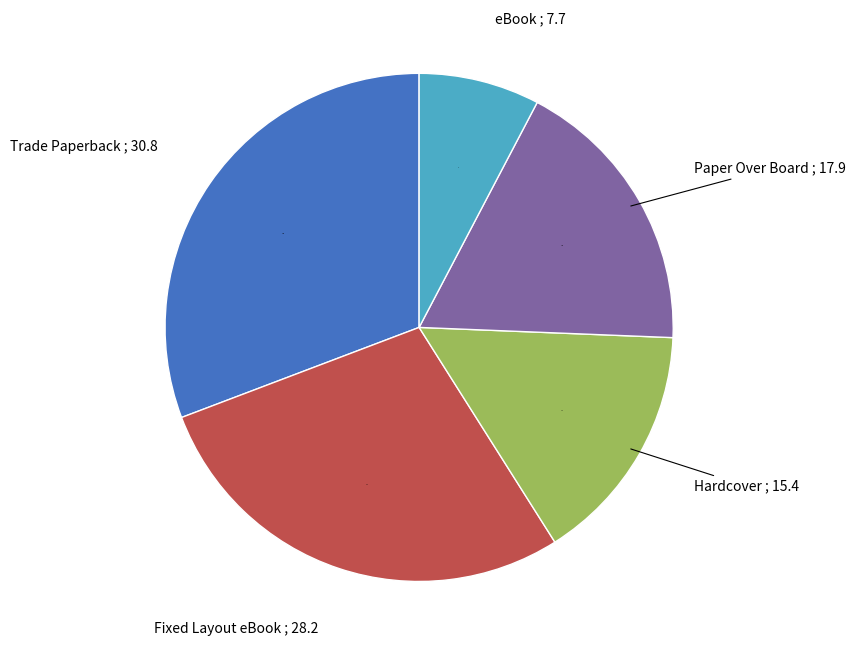

Is the sum of eBook and Trade Paperback greater than half?

No